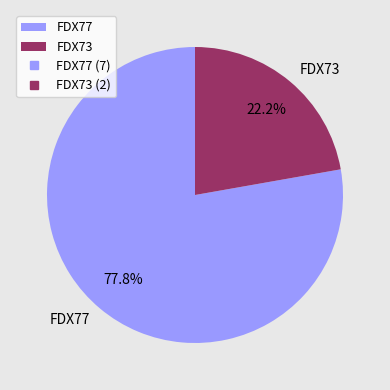

Is there any slice that represents more than half of the pie?

Yes